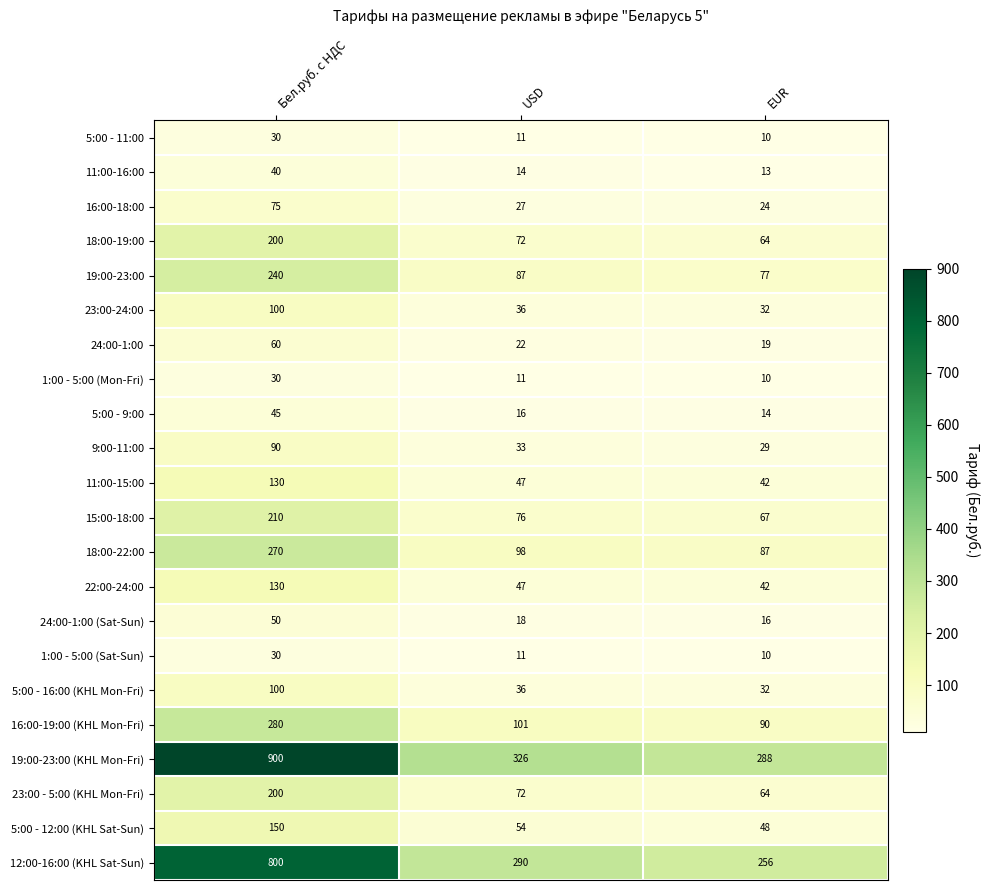

What is the sum of the 5:00 - 12:00 (KHL Sat-Sun) values at Бел.руб. с НДС and USD?

204